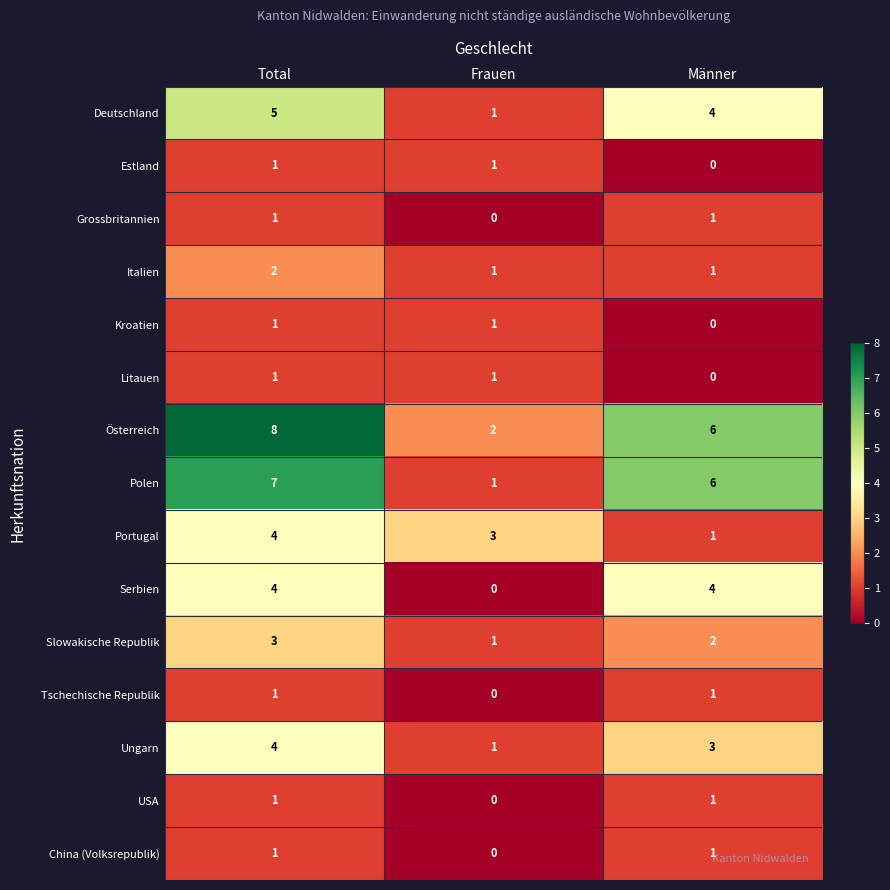

List the labels in order of Österreich value, smallest first.

Frauen, Männer, Total